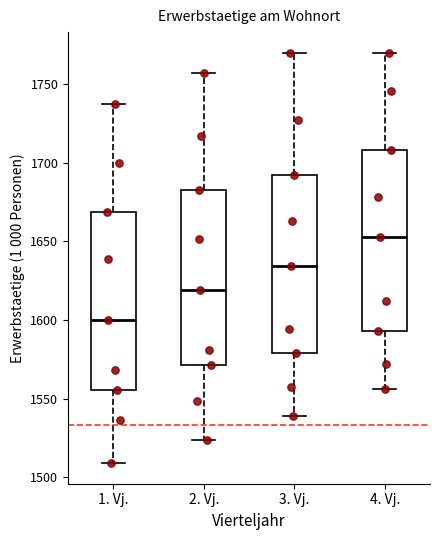

Reading left to right, transcribe this box plot: for each box, give where its median line is, the range the box spans, and where its two whiskers end, as read against the y-axis. The values are not printed on the chart, so give them approximately, as read against the axis.

1. Vj.: median 1600, box 1555 to 1670, whiskers 1510 to 1735
2. Vj.: median 1620, box 1570 to 1685, whiskers 1525 to 1755
3. Vj.: median 1635, box 1580 to 1690, whiskers 1540 to 1770
4. Vj.: median 1655, box 1595 to 1710, whiskers 1555 to 1770